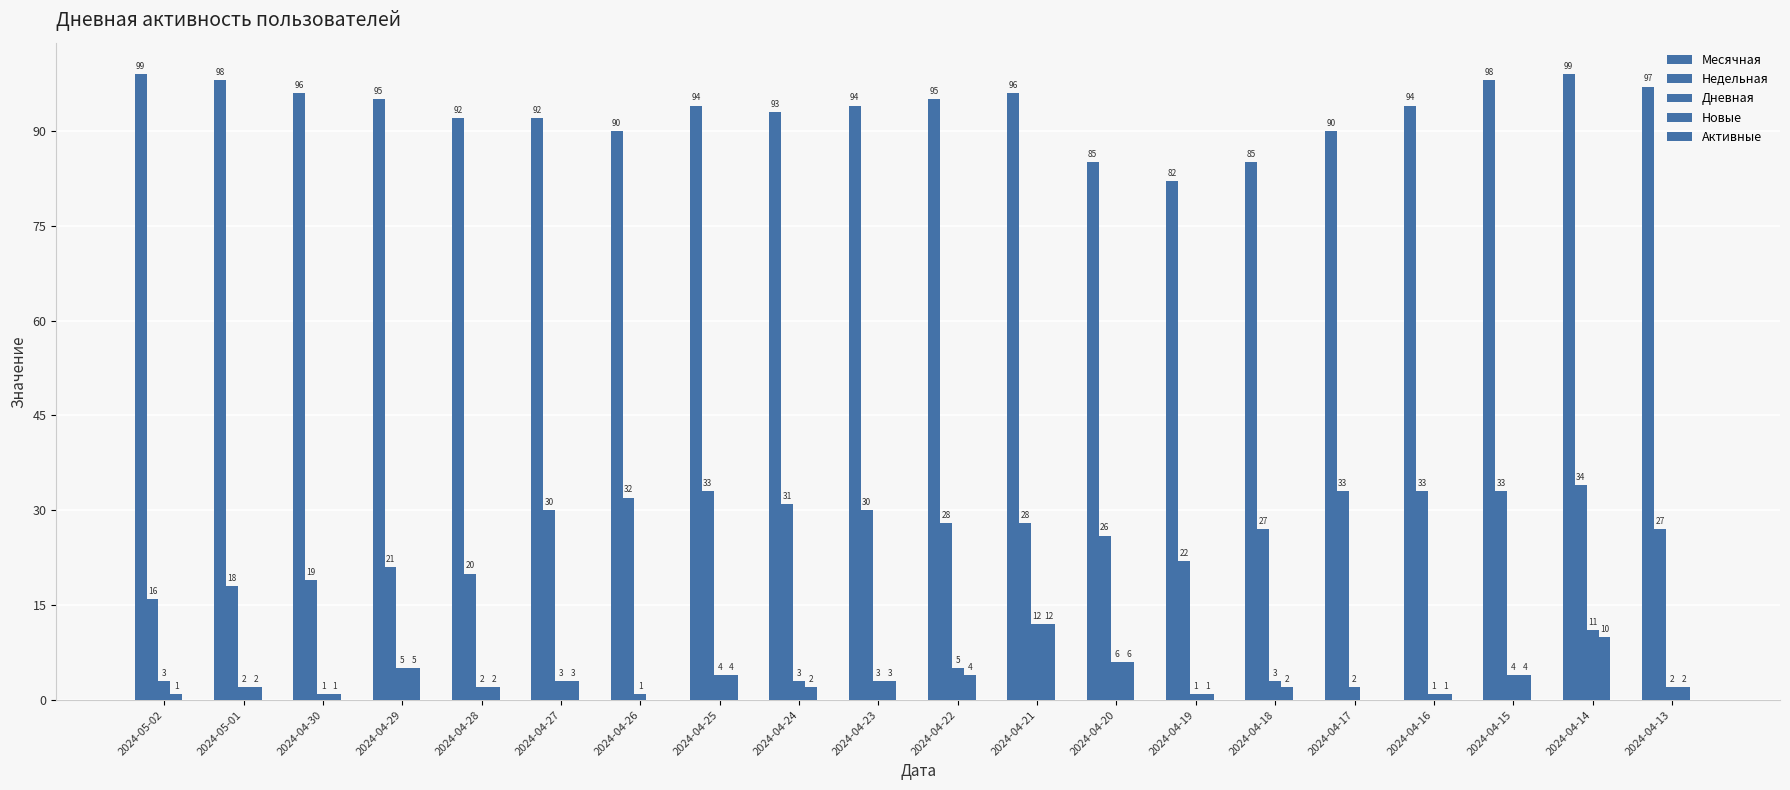

How many distinct data groups are displayed?

4